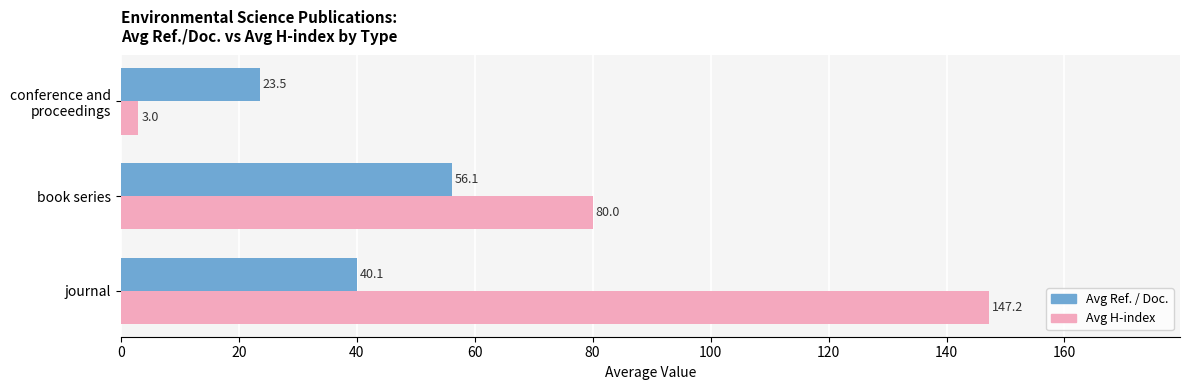

List the labels in order of Avg H-index value, smallest first.

conference and
proceedings, book series, journal